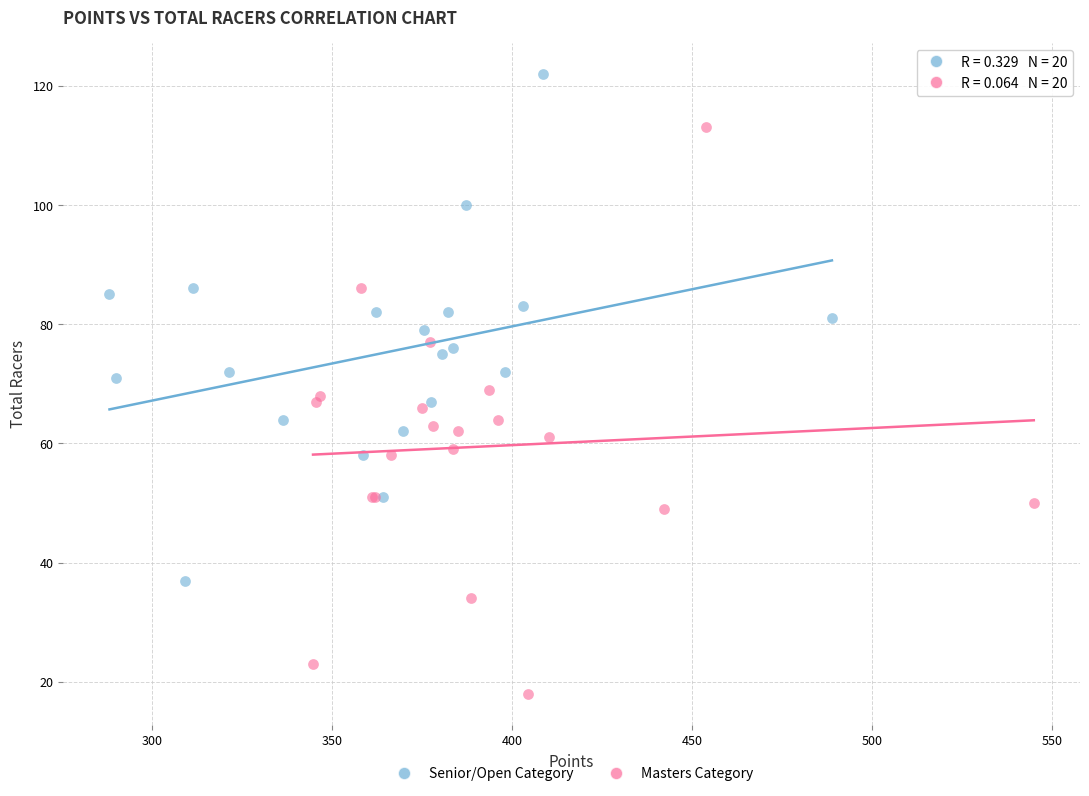

Which series contains the lowest Y value?

Masters Category